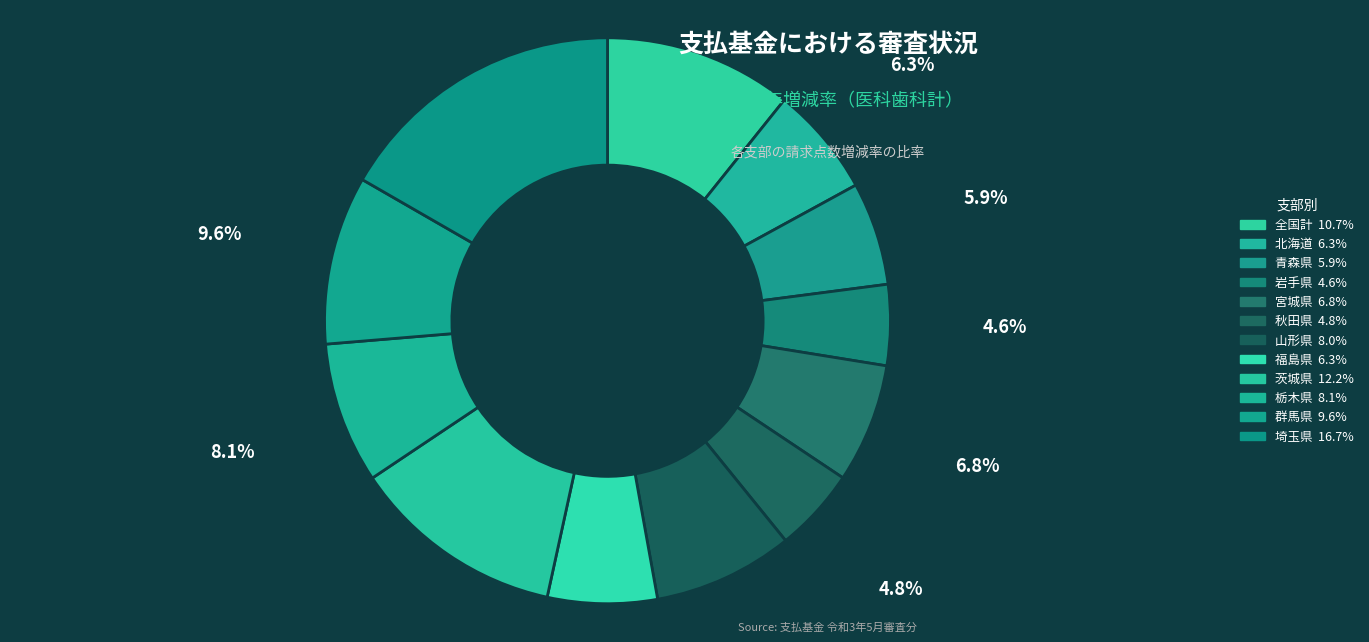

Is it true that 群馬県 is 10% of the pie?

True